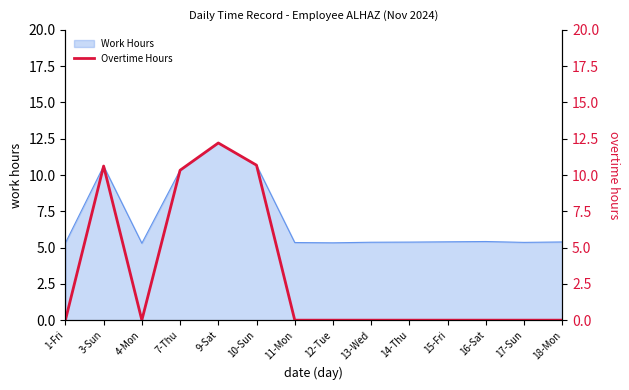

What is the maximum value shown in the chart?

12.2